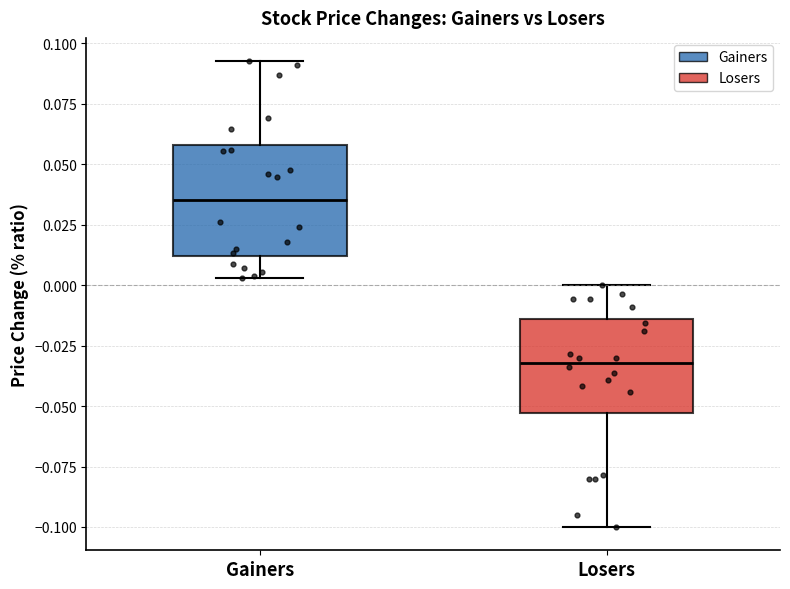

Where does the upper whisker of the box for Losers end on the y-axis? The values are not printed on the chart, so give them approximately, as read against the axis.

0.000